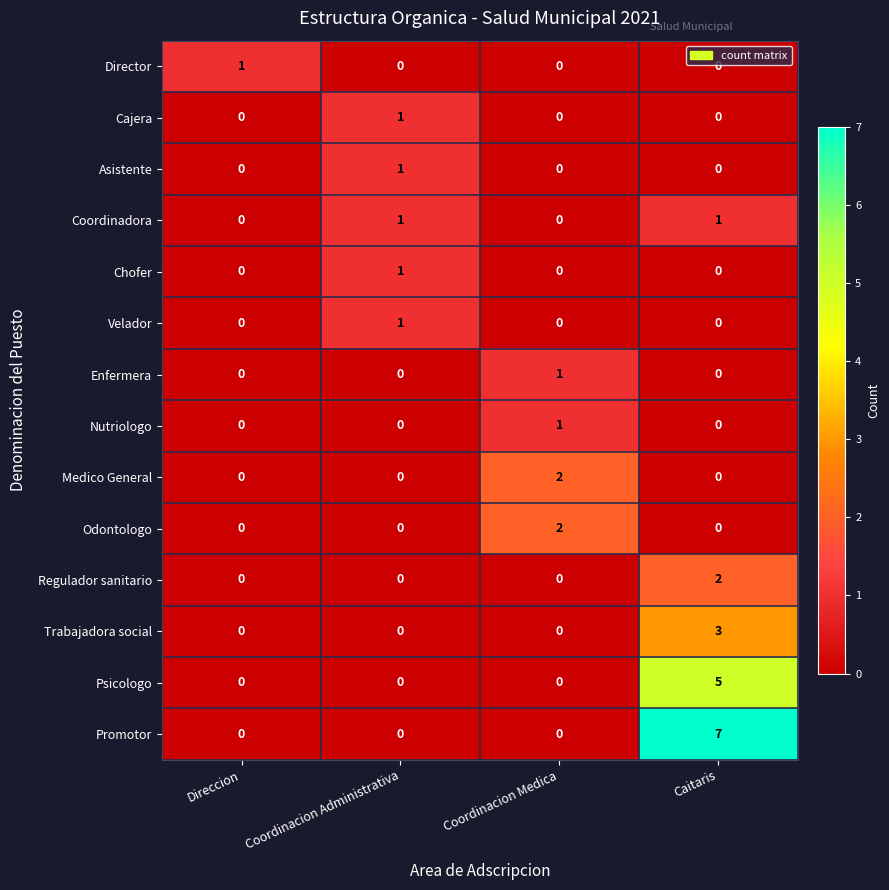

Between Coordinacion Administrativa and Caitaris, which series saw the biggest shift?

Promotor